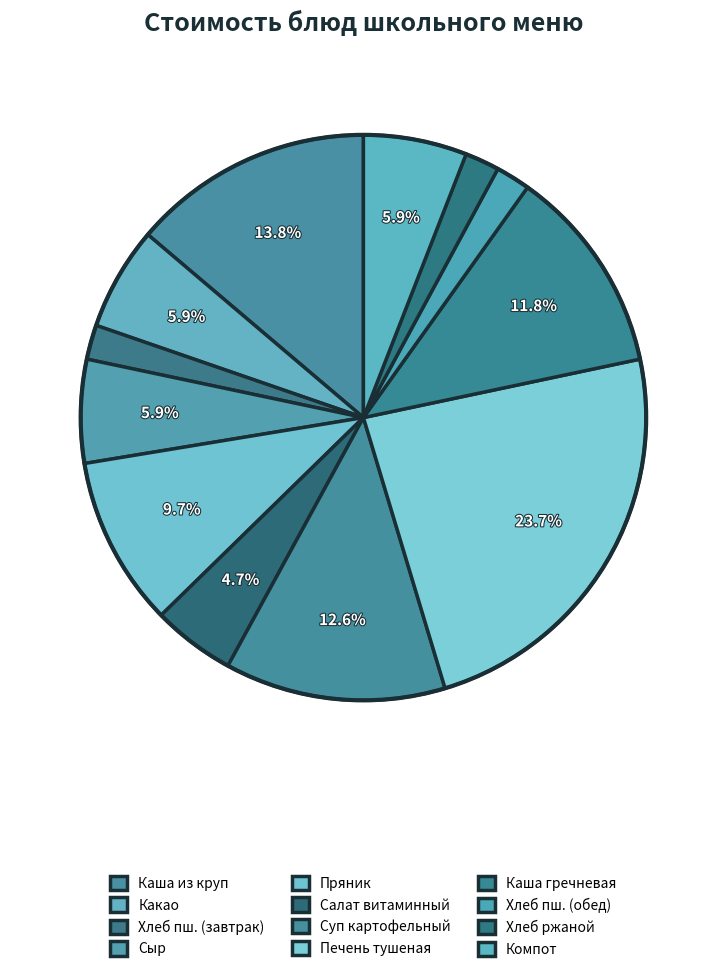

To the nearest percent, what is the average slice percentage?

8%